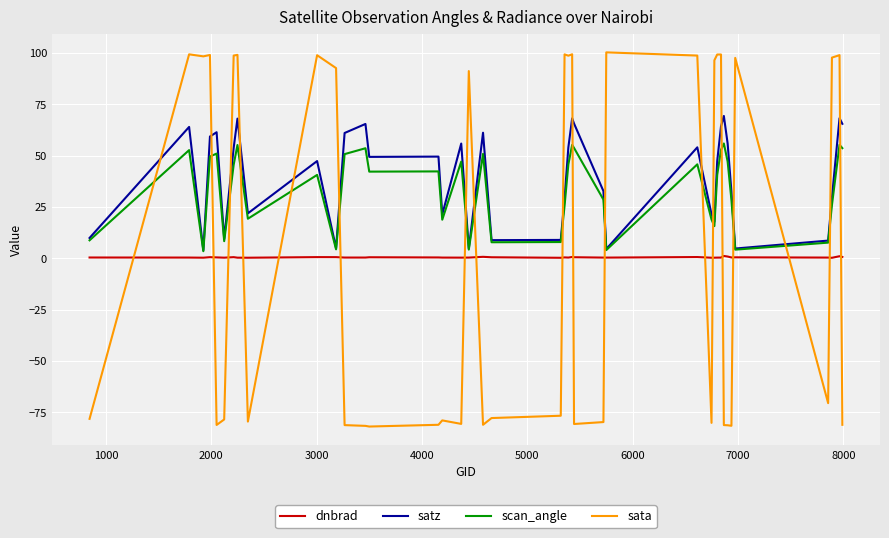

Rank the series by their maximum value, from lowest to highest.

dnbrad, scan_angle, satz, sata